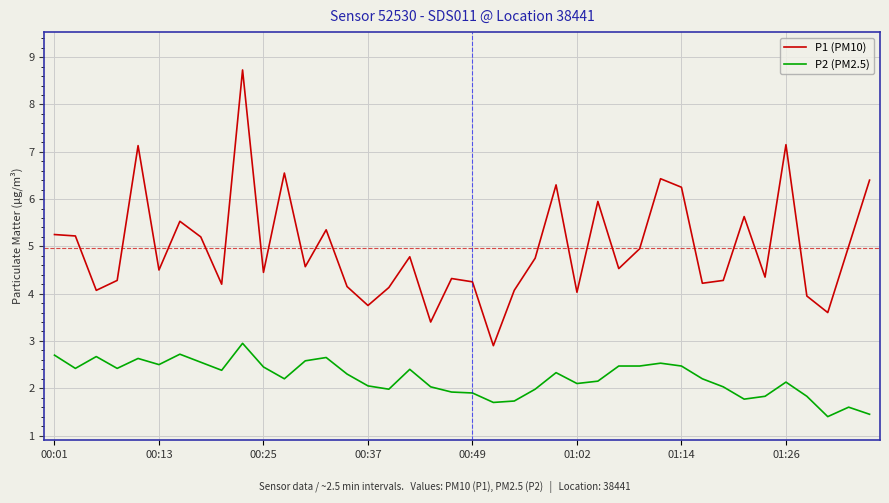

How many interior local valleys does the P1 (PM10) series have?

13